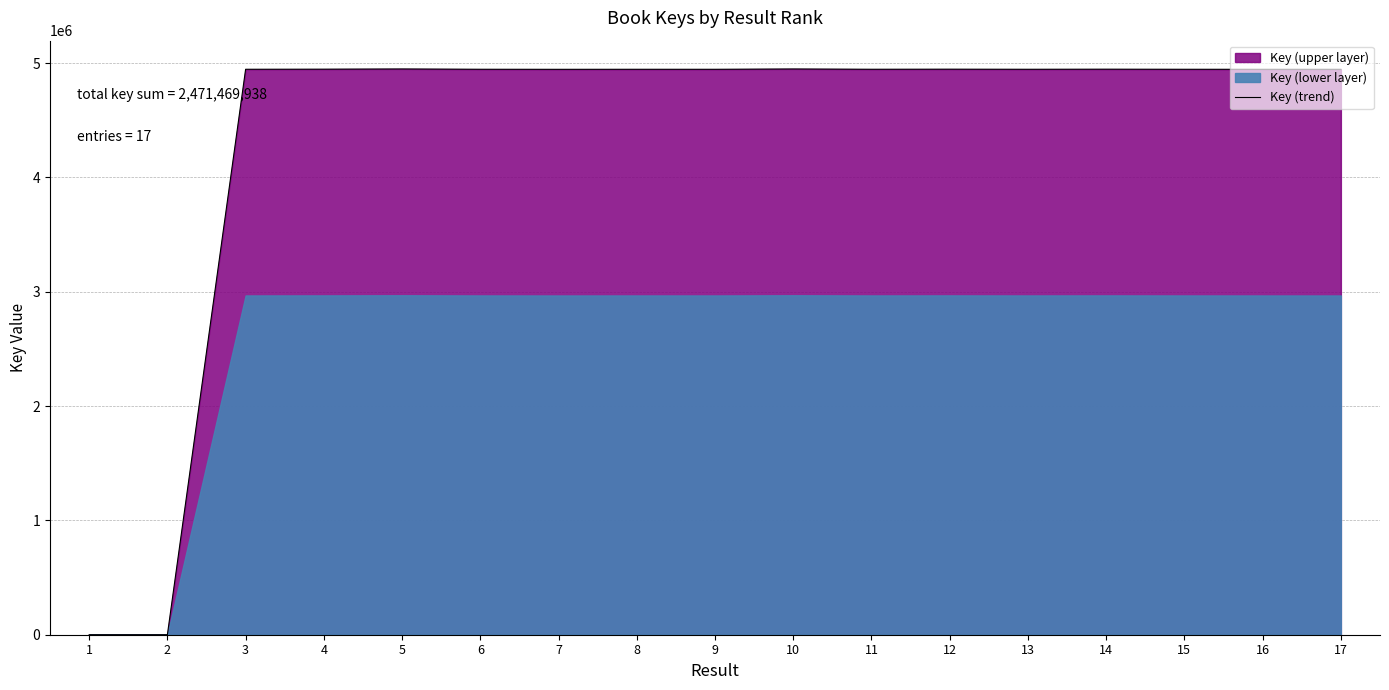

The chart shows a value of 33 at 1. True or false?

True